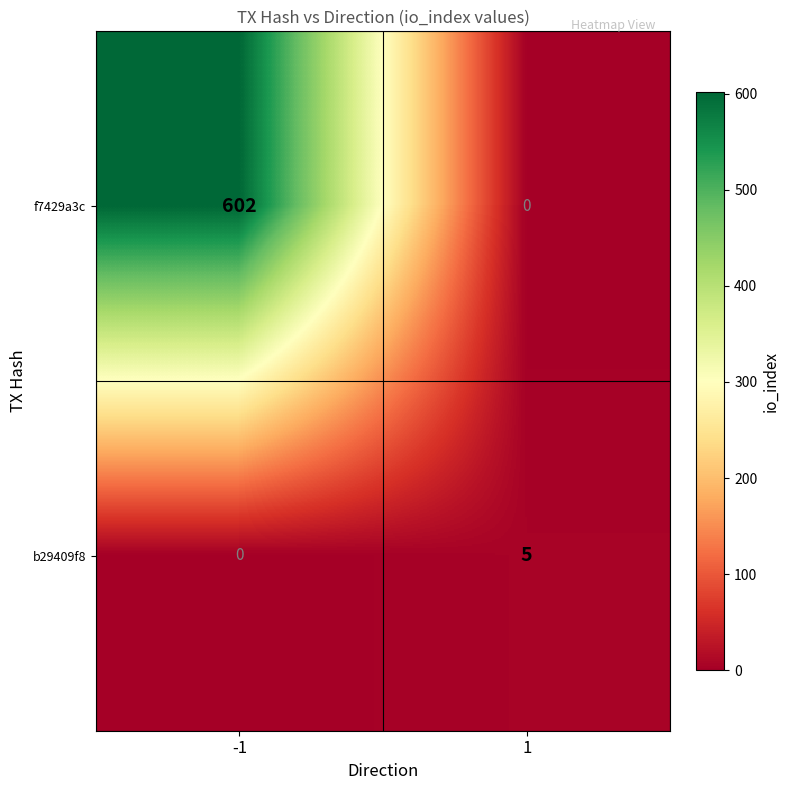

List the series in order of their overall mean, lowest first.

b29409f8, f7429a3c